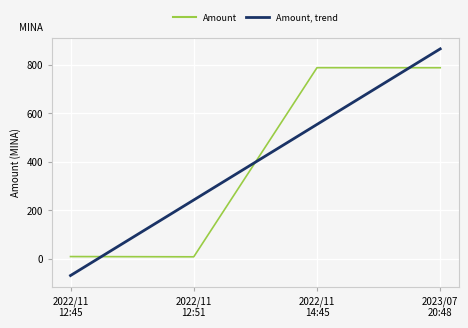

True or false: Amount, trend has a value of 554.3 at 2022/11
14:45.

True